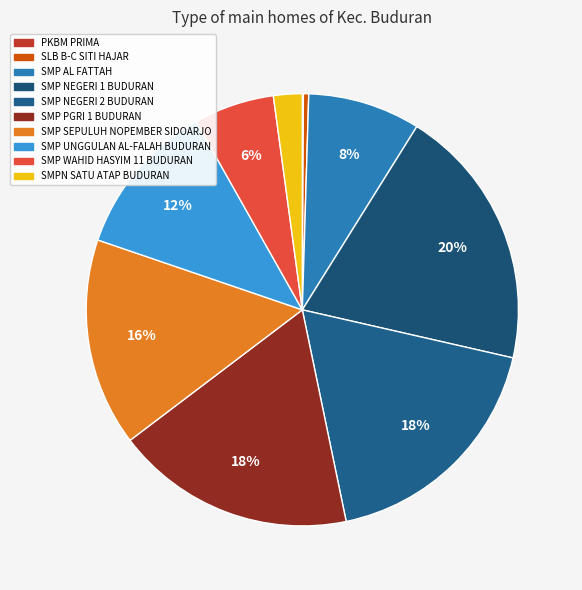

What is the ratio of the value at SMP NEGERI 1 BUDURAN to the value at SLB B-C SITI HAJAR?

49.6